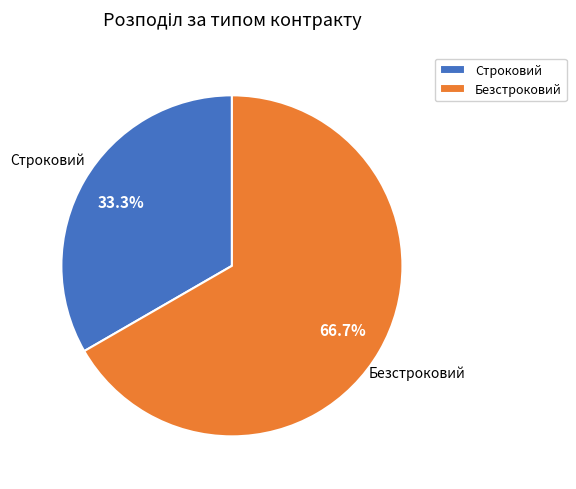

Which has a higher value, Безстроковий or Строковий?

Безстроковий